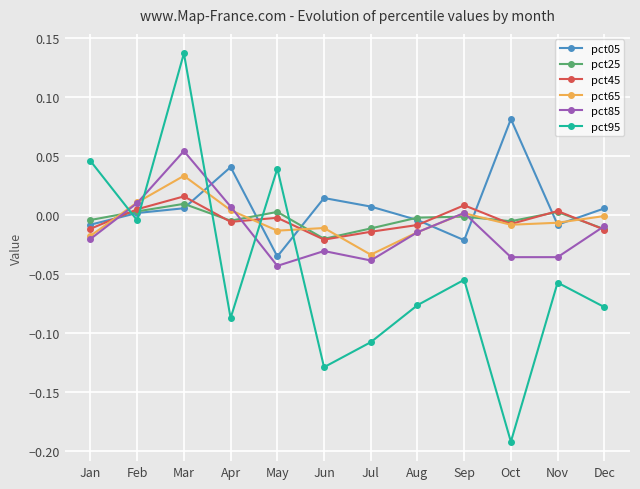

At which category is the sum across all series the highest?

Mar